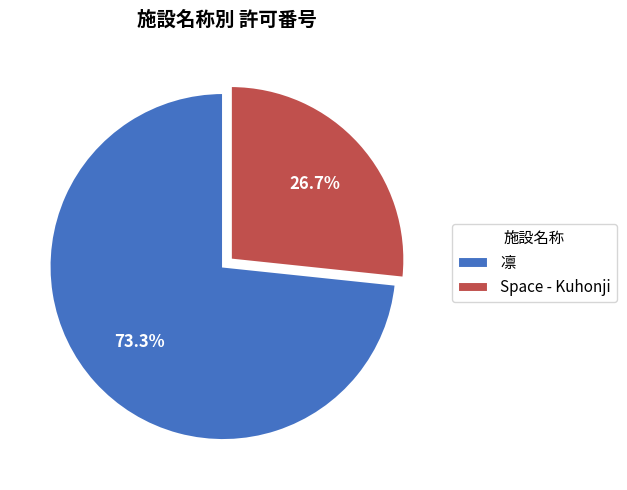

To the nearest percent, what is the average slice percentage?

50%